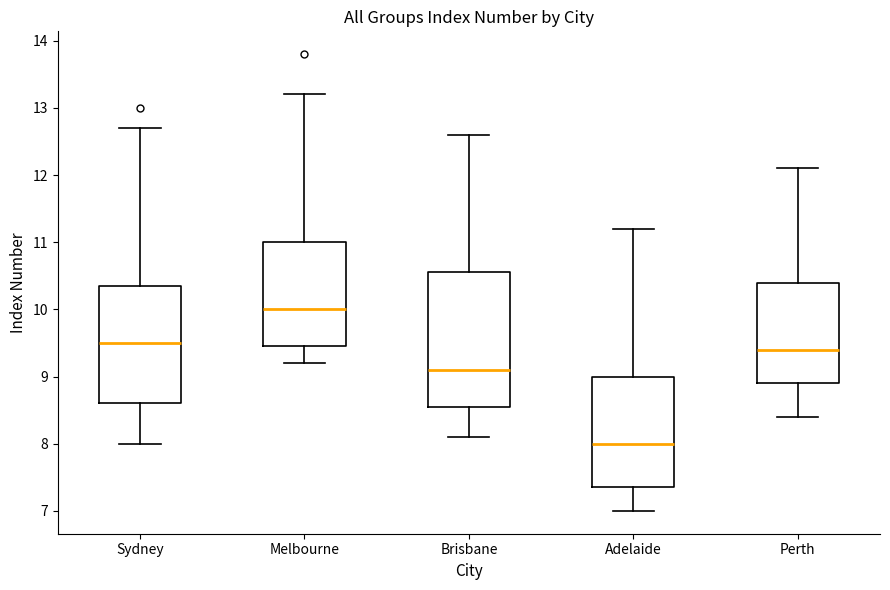

Reading left to right, read every box against the y-axis: the position of its median line, the range the box covers, and the ends of its whiskers. The values are not printed on the chart, so give them approximately, as read against the axis.

Sydney: median 9.5, box 8.6 to 10.4, whiskers 8.0 to 12.7
Melbourne: median 10.0, box 9.5 to 11.0, whiskers 9.2 to 13.2
Brisbane: median 9.1, box 8.6 to 10.6, whiskers 8.1 to 12.6
Adelaide: median 8.0, box 7.4 to 9.0, whiskers 7.0 to 11.2
Perth: median 9.4, box 8.9 to 10.4, whiskers 8.4 to 12.1